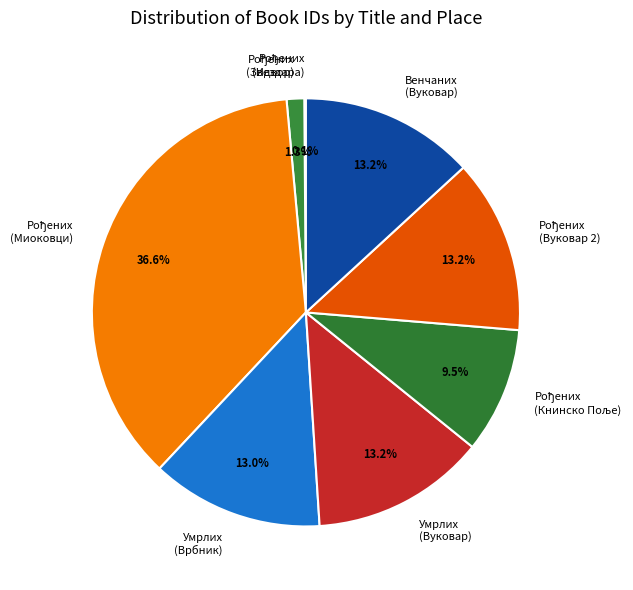

What portion of the pie excludes Умрлих (Врбник)?

87.0%